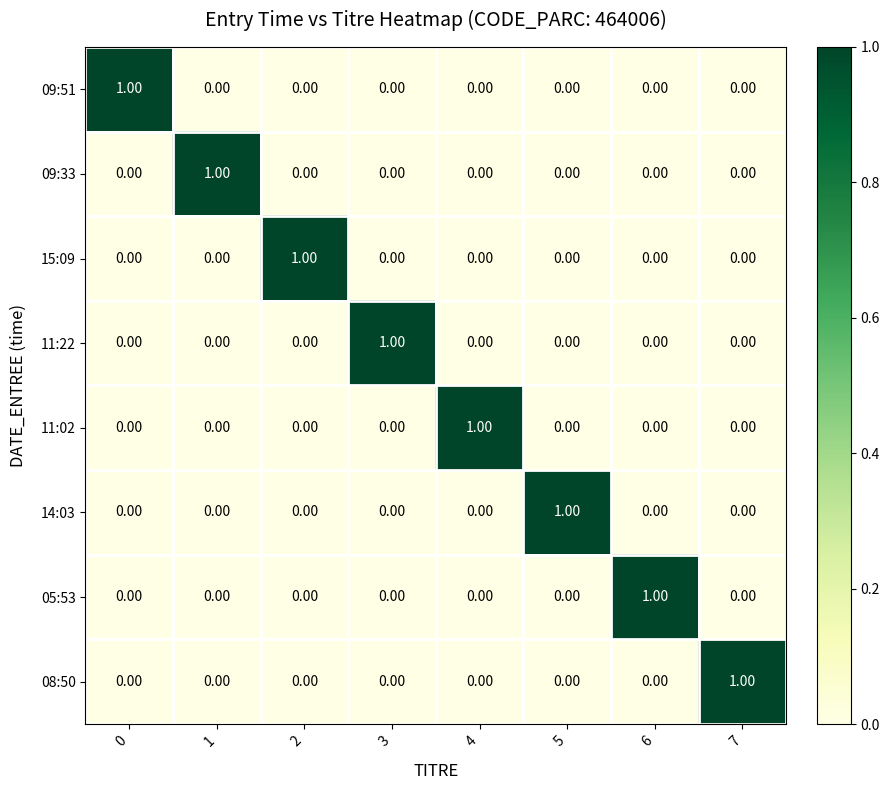

At how many categories does at least one series exceed 0?

8